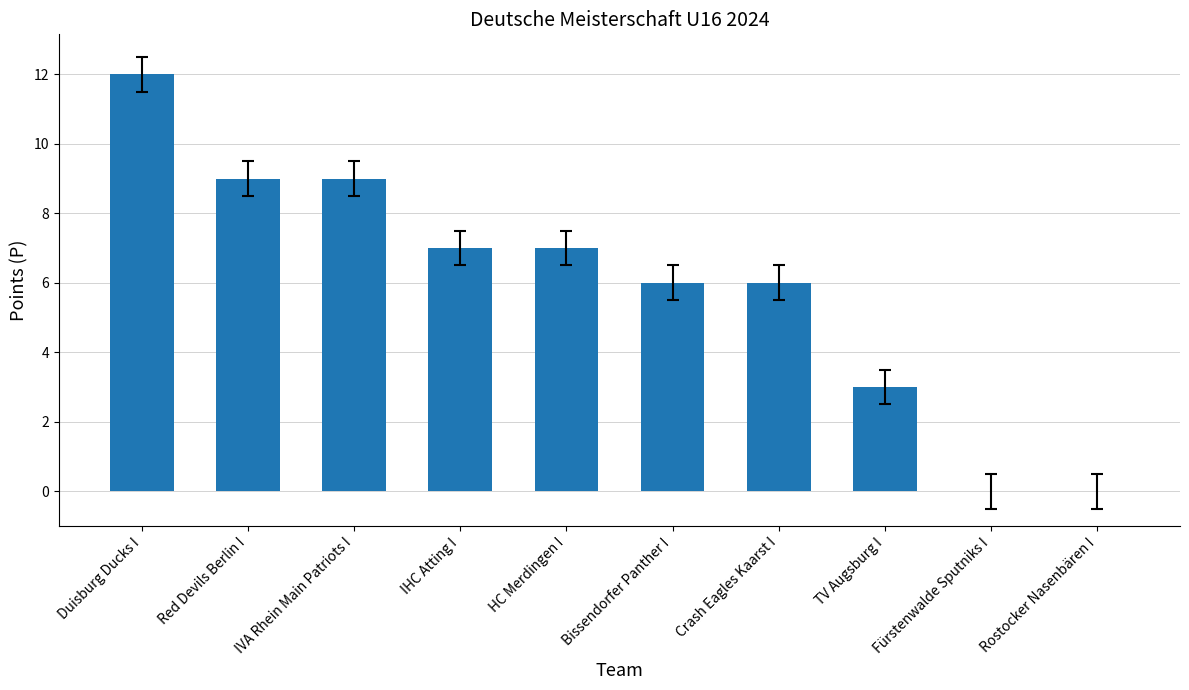

What is the difference between the values at Fürstenwalde Sputniks I and Red Devils Berlin I?

9